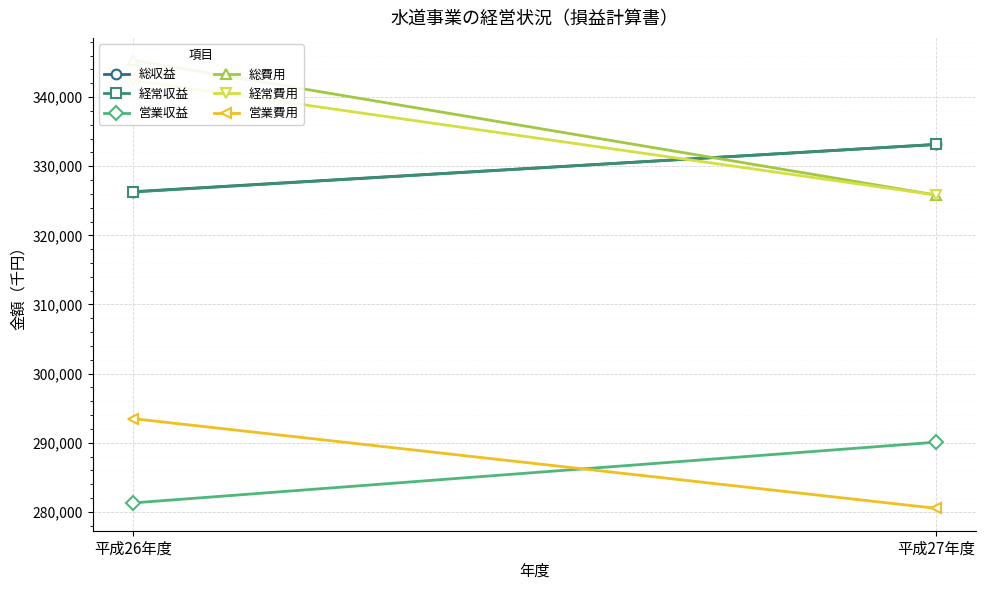

What is the total value across all series at 平成26年度?

1915095